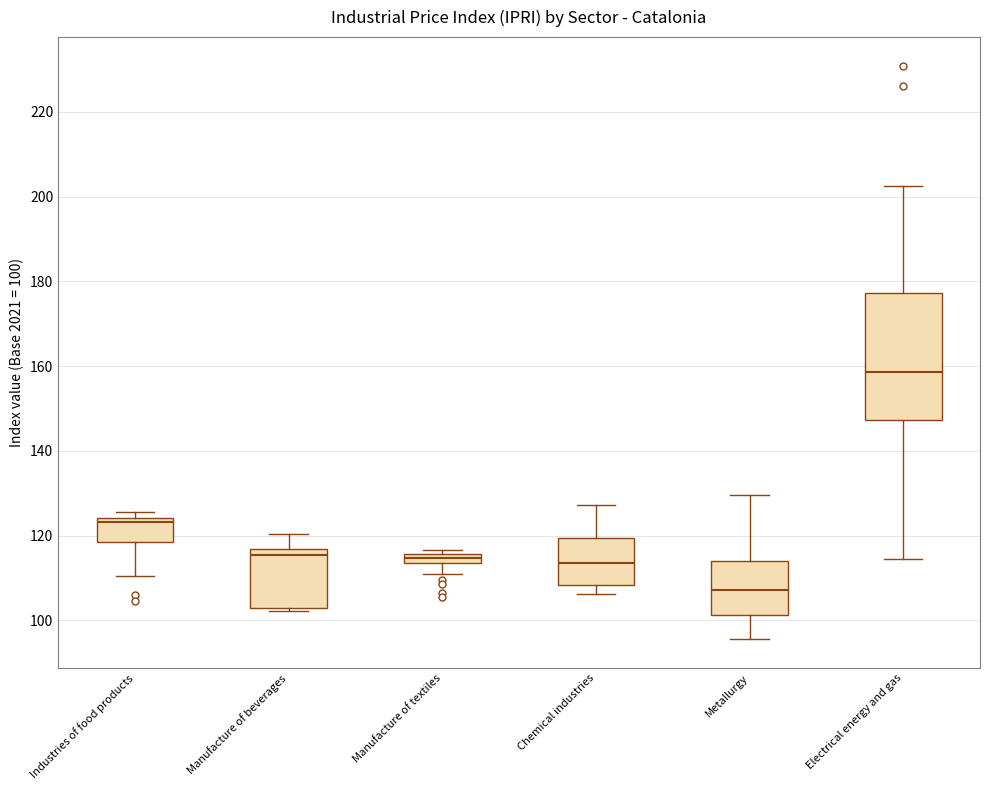

Comparing the boxes themselves (not the whiskers), which one is the tallest?

Electrical energy and gas